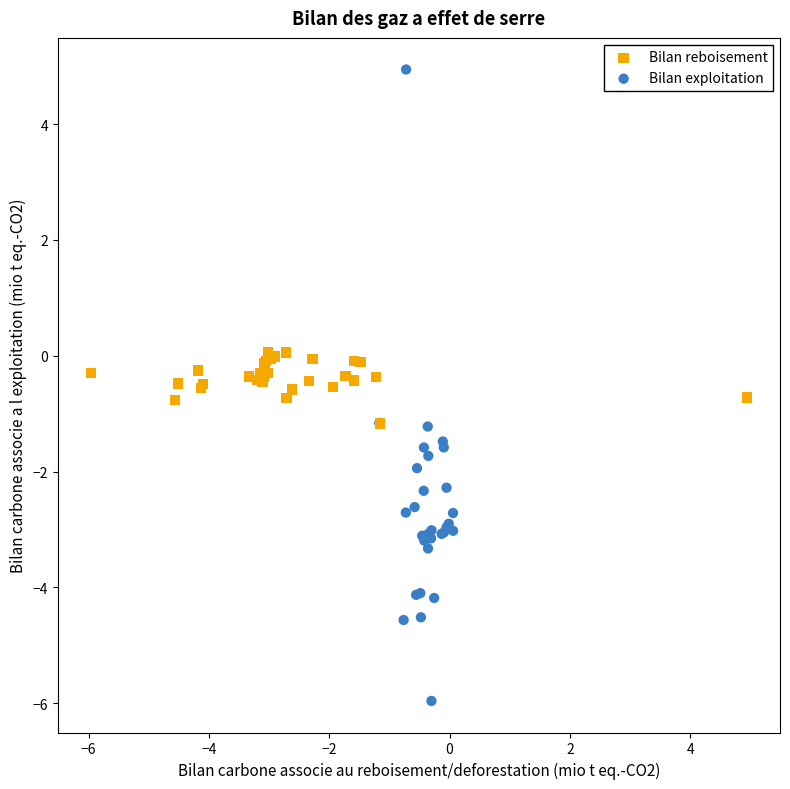

Which series has the widest spread of Y values?

Bilan exploitation